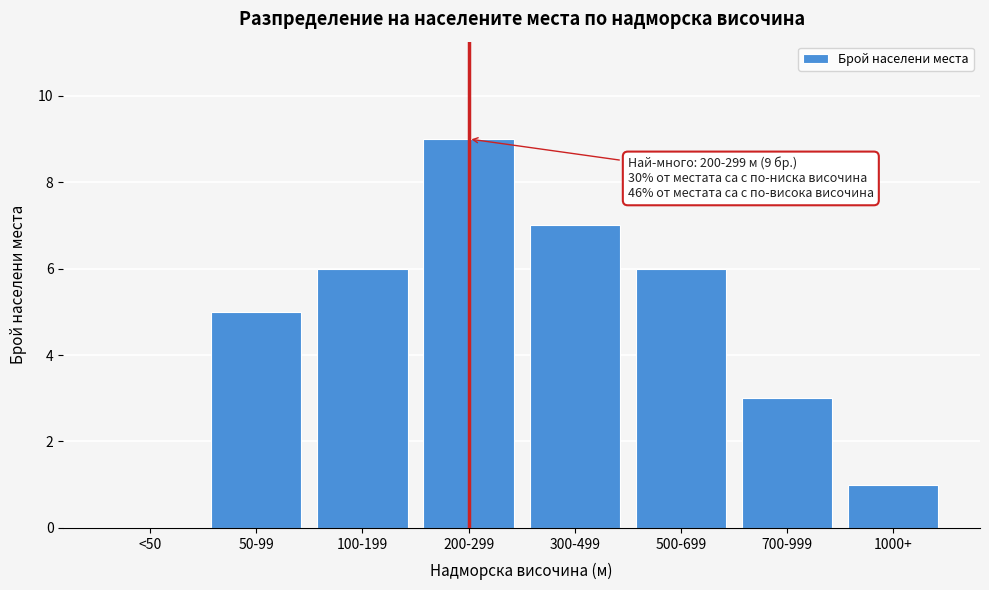

Reading left to right, extract all data points from this chart.

<50=0	50-99=5	100-199=6	200-299=9	300-499=7	500-699=6	700-999=3	1000+=1